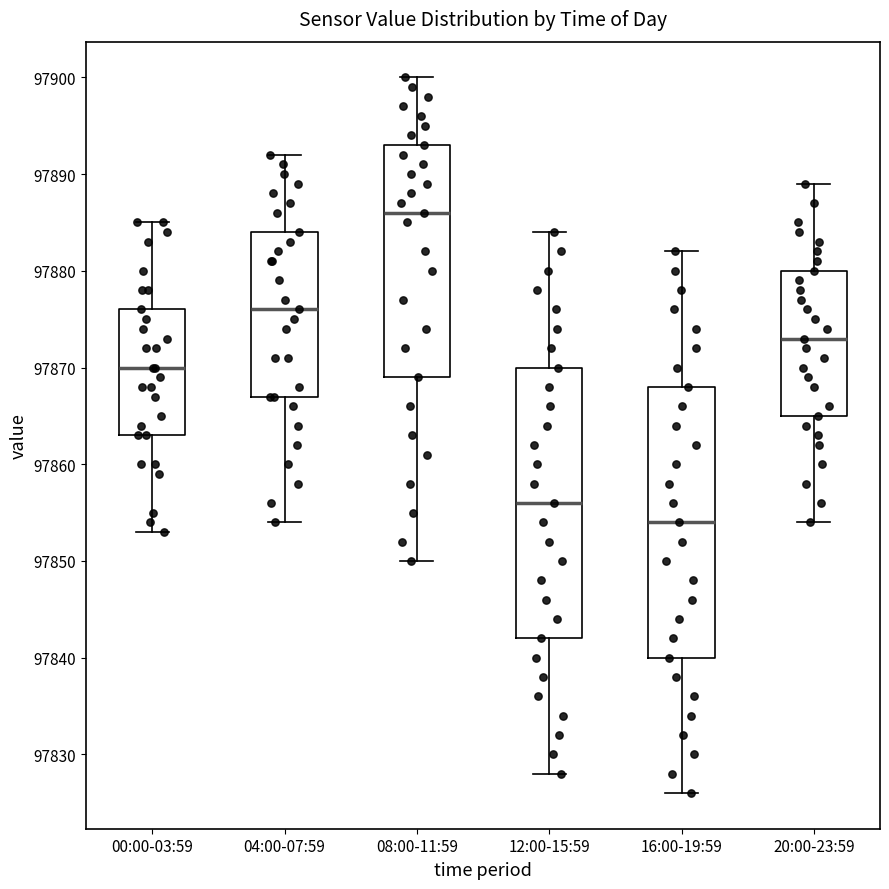

Where does the median line of the box for 16:00-19:59 sit on the y-axis? The values are not printed on the chart, so give them approximately, as read against the axis.

97854